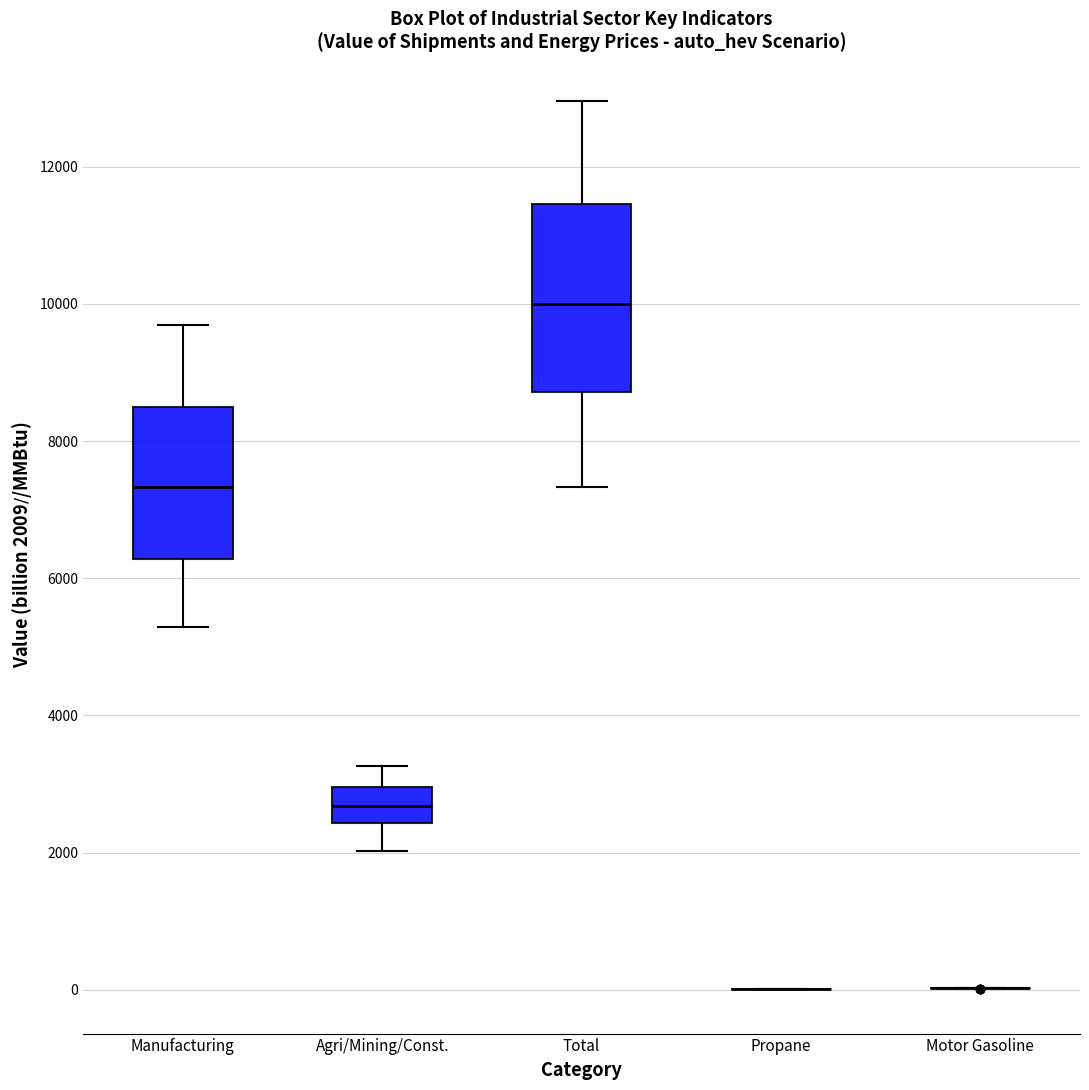

Comparing the boxes themselves (not the whiskers), which one is the tallest?

Total